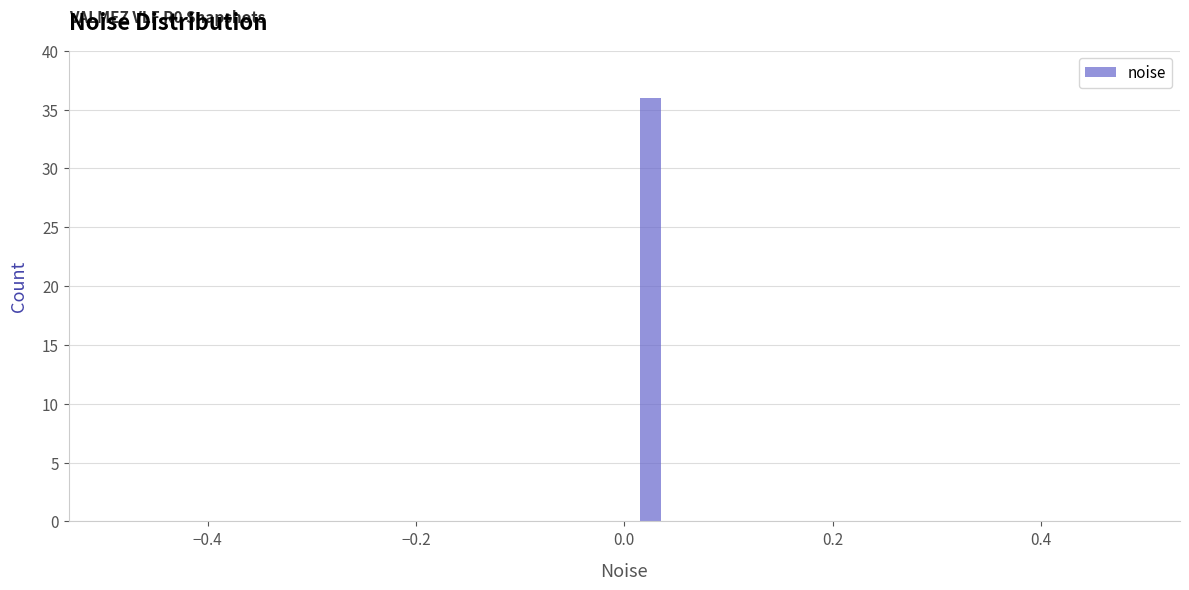

Read against the x-axis, roughly where is the centre of the tallest bar?

0.02